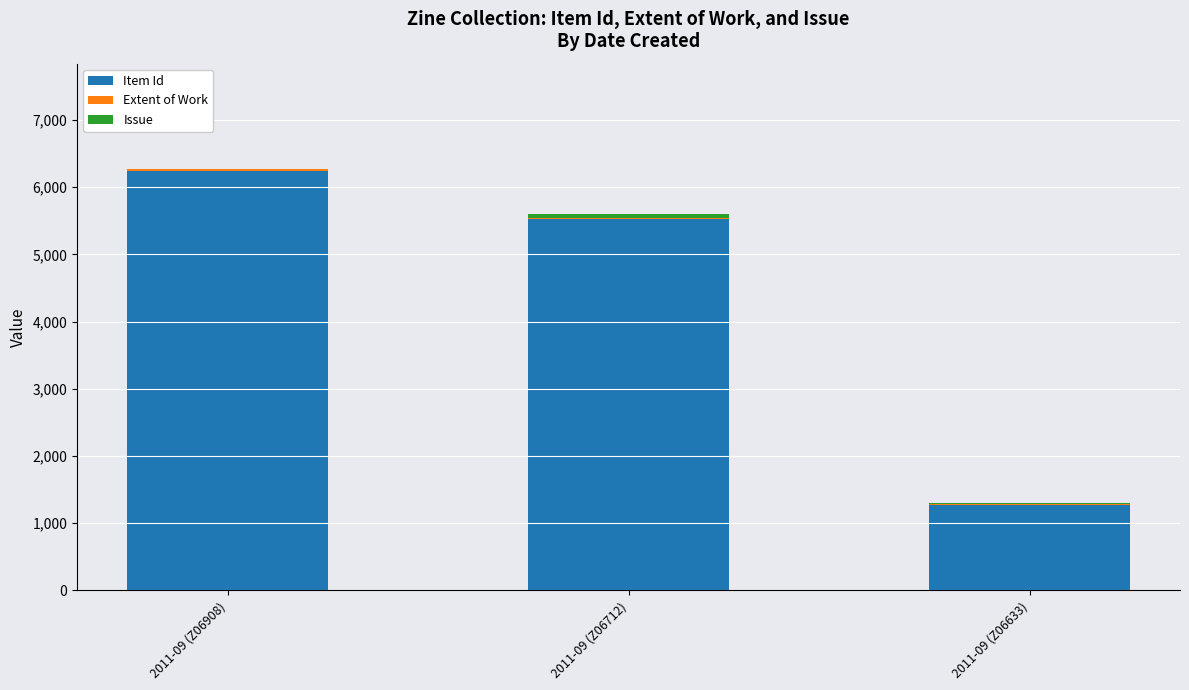

The value of Item Id at 2011-09 (Z06712) is 7676. True or false?

False